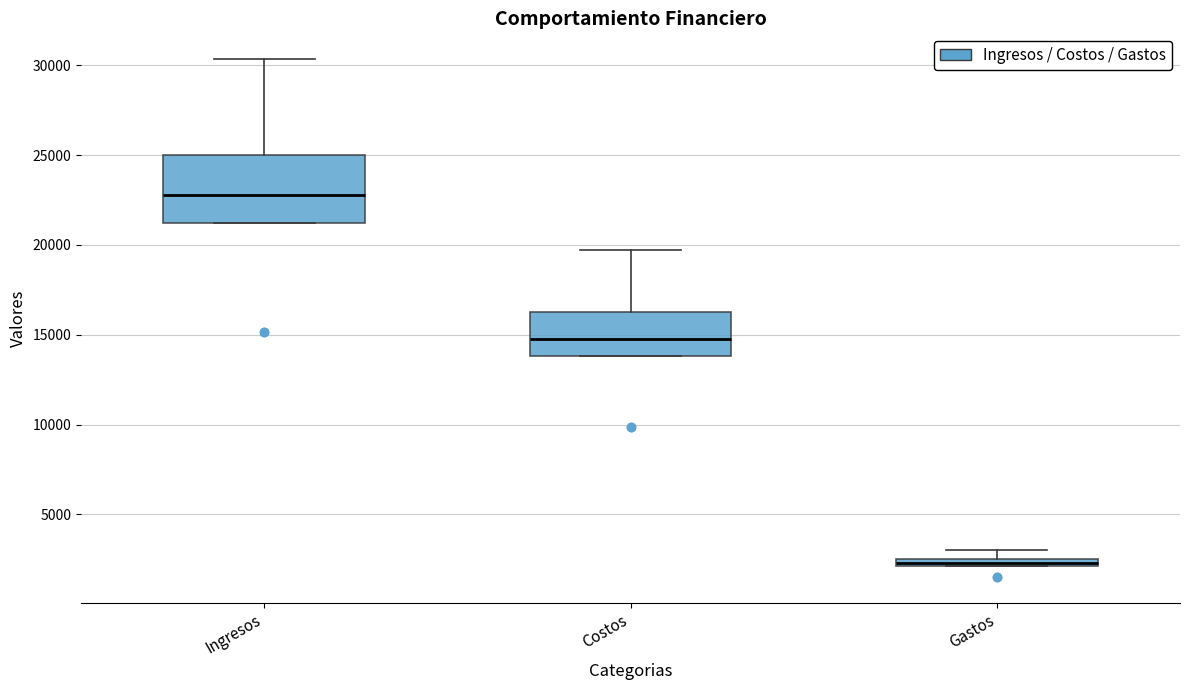

Which box is the tallest, from its lower edge to its upper edge?

Ingresos